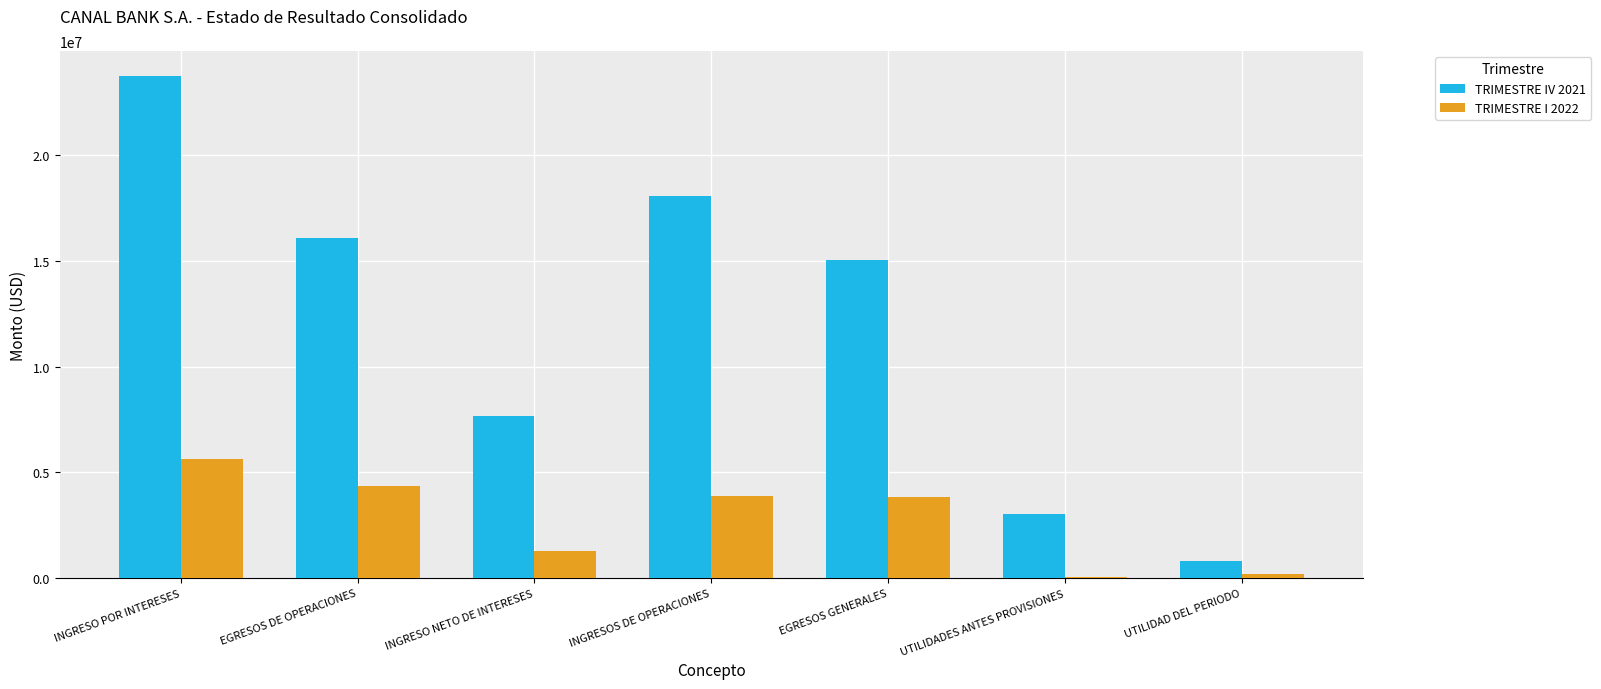

What are all the series names shown in the legend?

TRIMESTRE IV 2021, TRIMESTRE I 2022